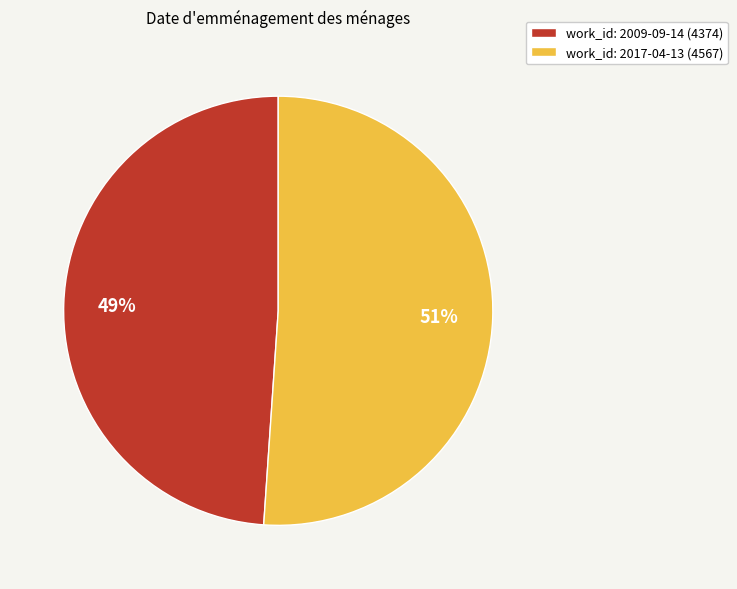

What percentage is the work_id: 2017-04-13 (4567) slice, to the nearest percent?

51%